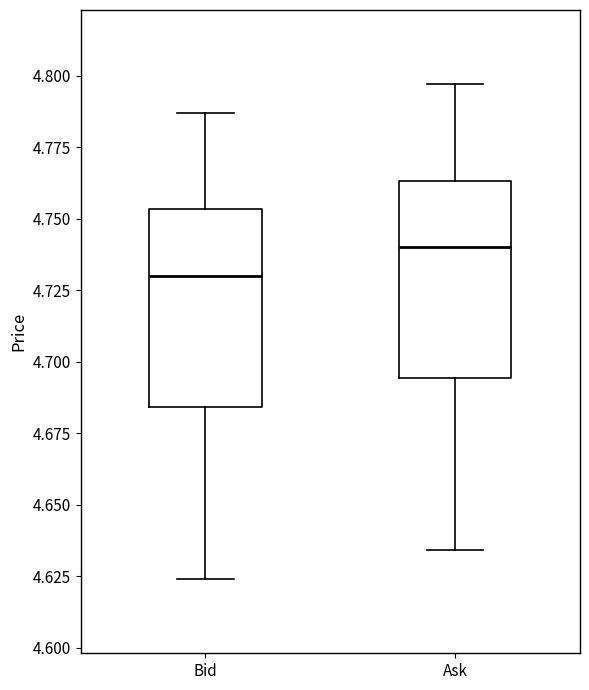

Reading left to right, transcribe this box plot: for each box, give where its median line is, the range the box spans, and where its two whiskers end, as read against the y-axis. The values are not printed on the chart, so give them approximately, as read against the axis.

Bid: median 4.730, box 4.685 to 4.755, whiskers 4.625 to 4.785
Ask: median 4.740, box 4.695 to 4.765, whiskers 4.635 to 4.795